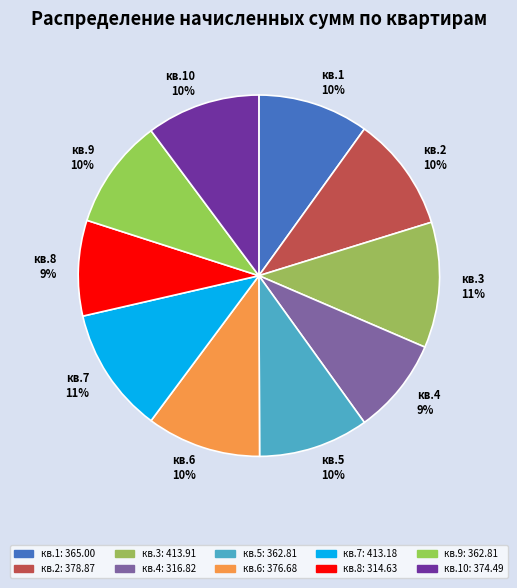

What is the largest slice in the pie chart?

кв.3